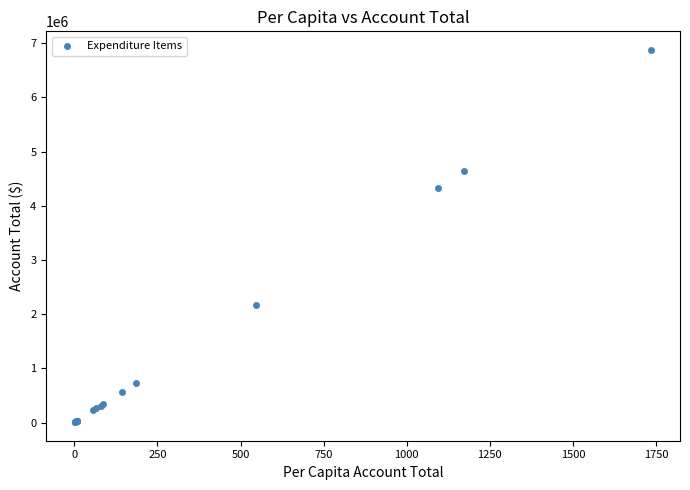

What Y value in the scatter plot is closest to 3441226?

4335840